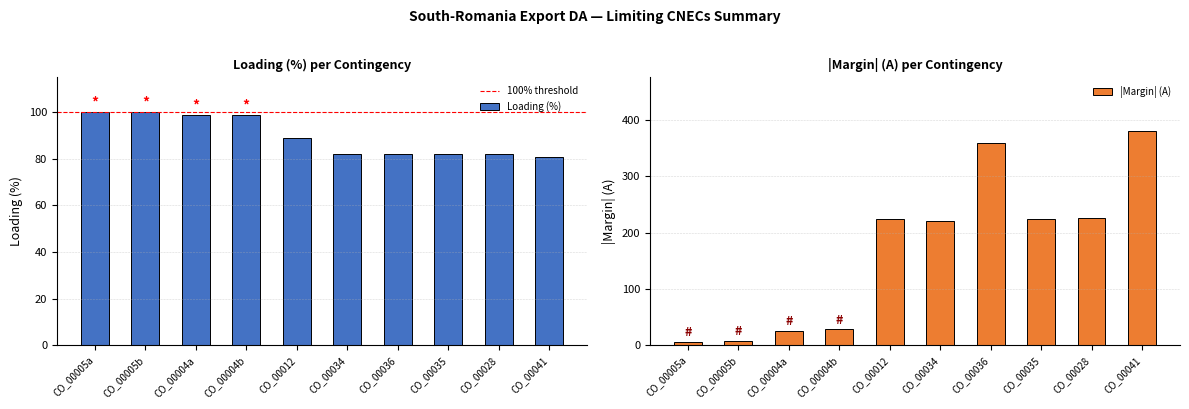

At which label is Loading (%) closest to 90?

CO_00012